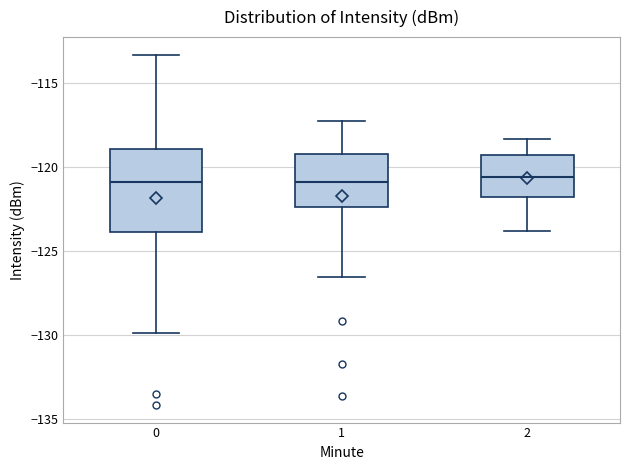

Which box is the tallest, from its lower edge to its upper edge?

0